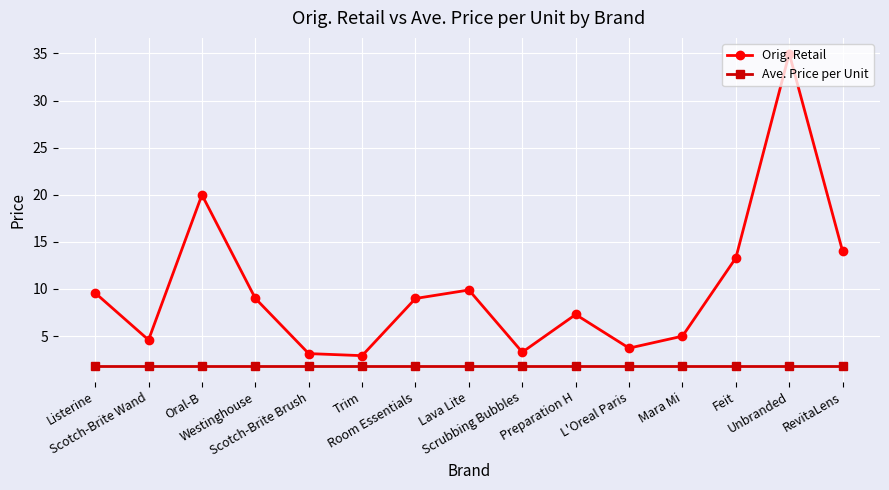

True or false: Ave. Price per Unit and Orig. Retail cross at least once.

False